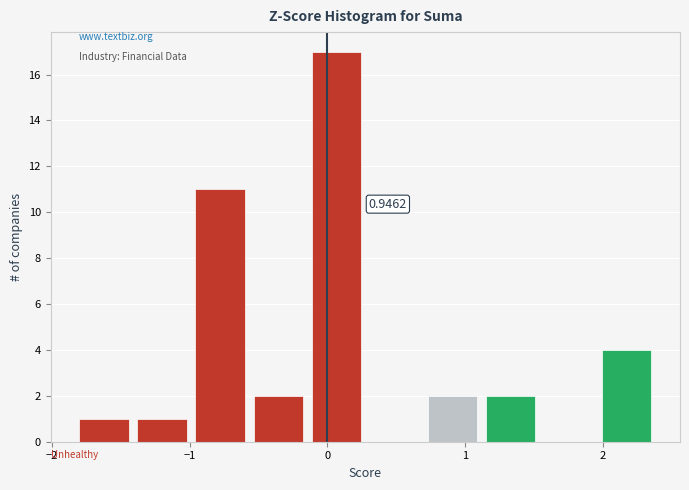

Which range on the x-axis has the tallest bar?

-0.1 to 0.3